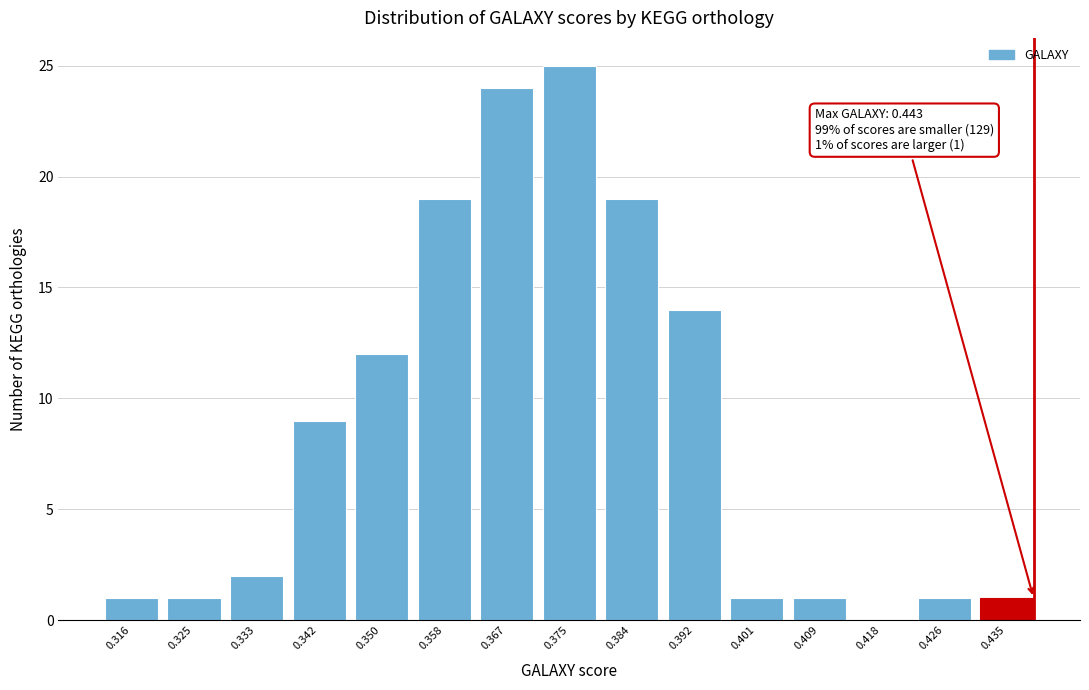

Reading left to right, list all the values displayed in this chart.

0.316=1	0.325=1	0.333=2	0.342=9	0.350=12	0.358=19	0.367=24	0.375=25	0.384=19	0.392=14	0.401=1	0.409=1	0.418=0	0.426=1	0.435=1